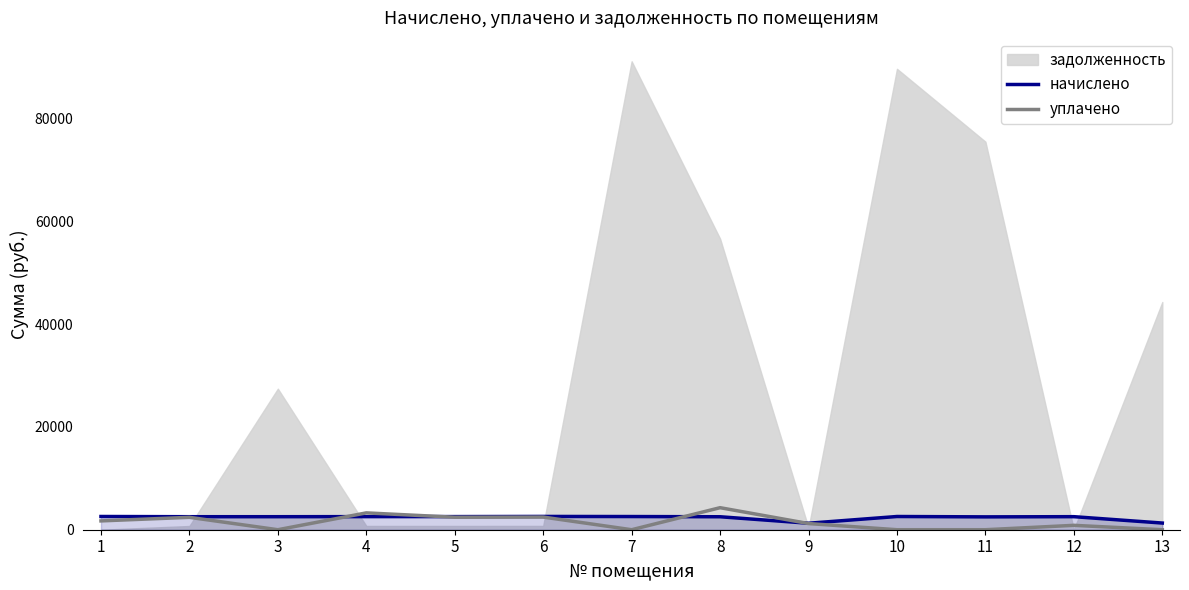

The value of уплачено at 6 is 3317.5. True or false?

False